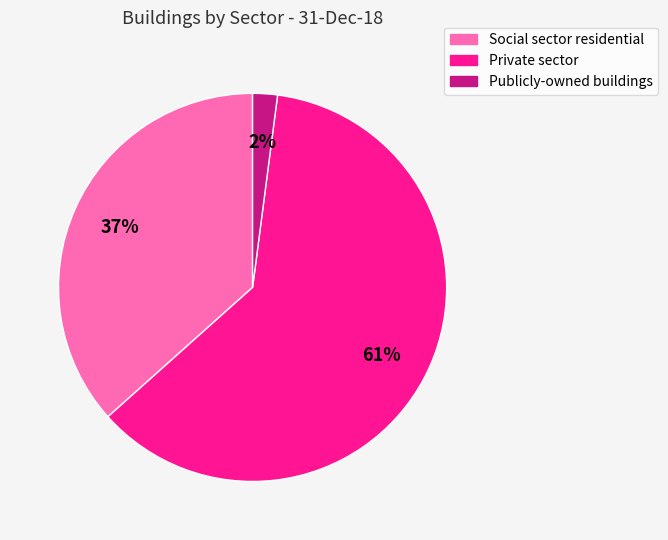

What is the smallest slice in the pie chart?

Publicly-owned buildings